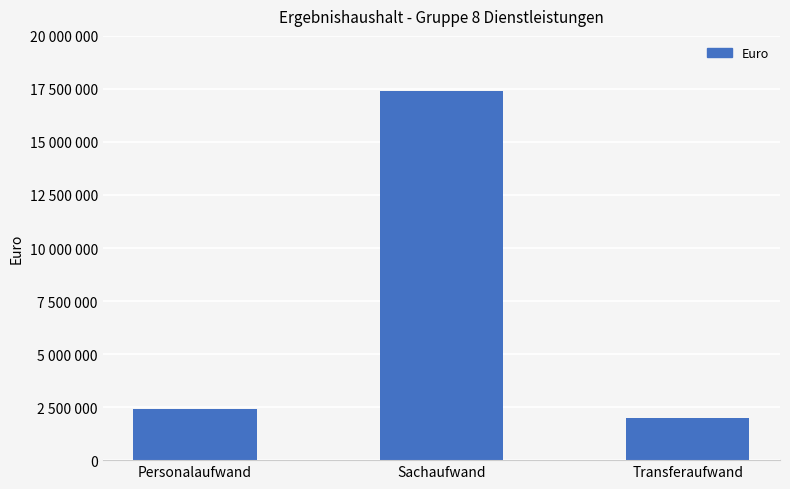

Reading left to right, what are all the values shown in this chart?

2418600	17415400	2008800